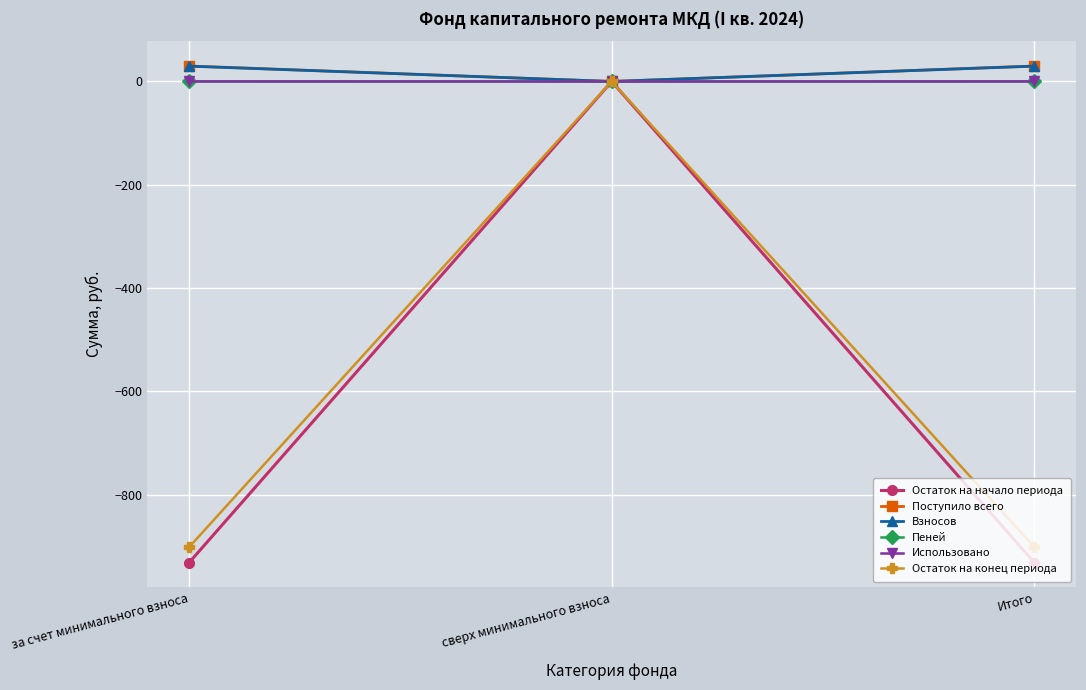

Does the chart have visible grid lines?

Yes